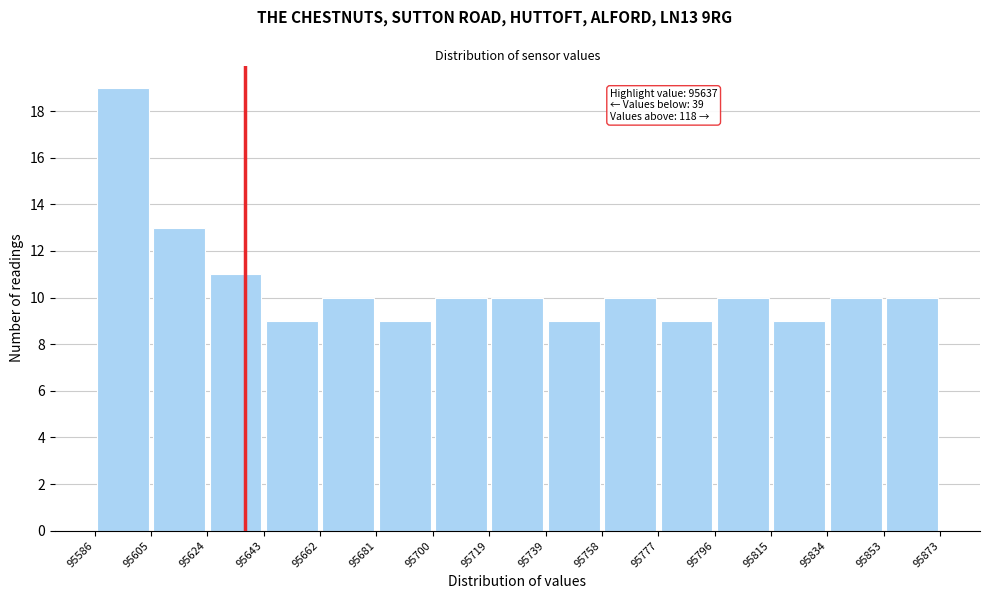

Which range on the x-axis has the tallest bar?

95586 to 95605